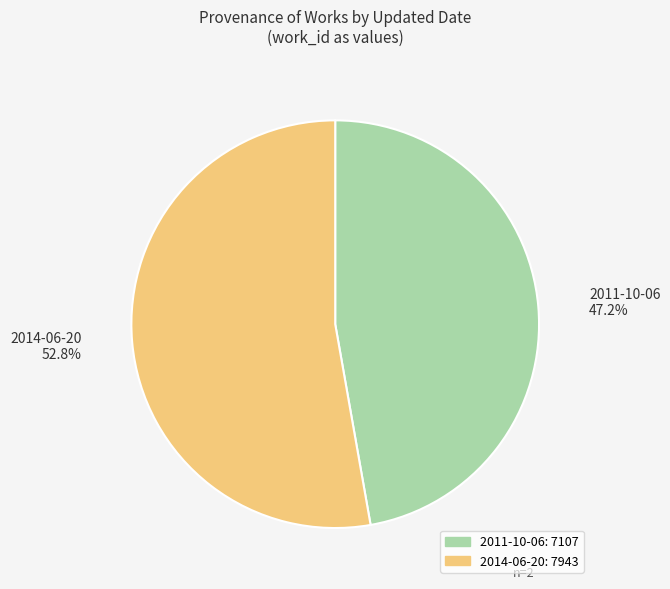

Which slice is the smallest?

2011-10-06